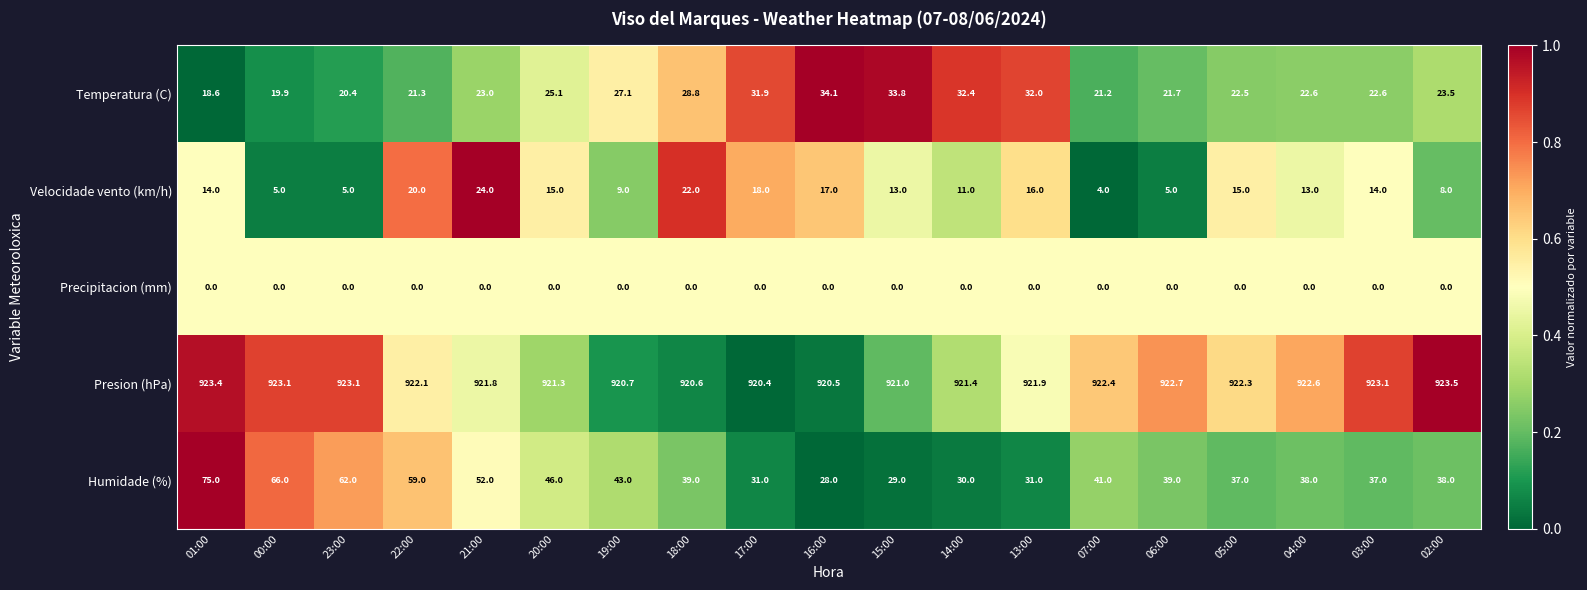

Rank the series at 20:00 from highest to lowest value.

Presion (hPa), Humidade (%), Temperatura (C), Velocidade vento (km/h), Precipitacion (mm)